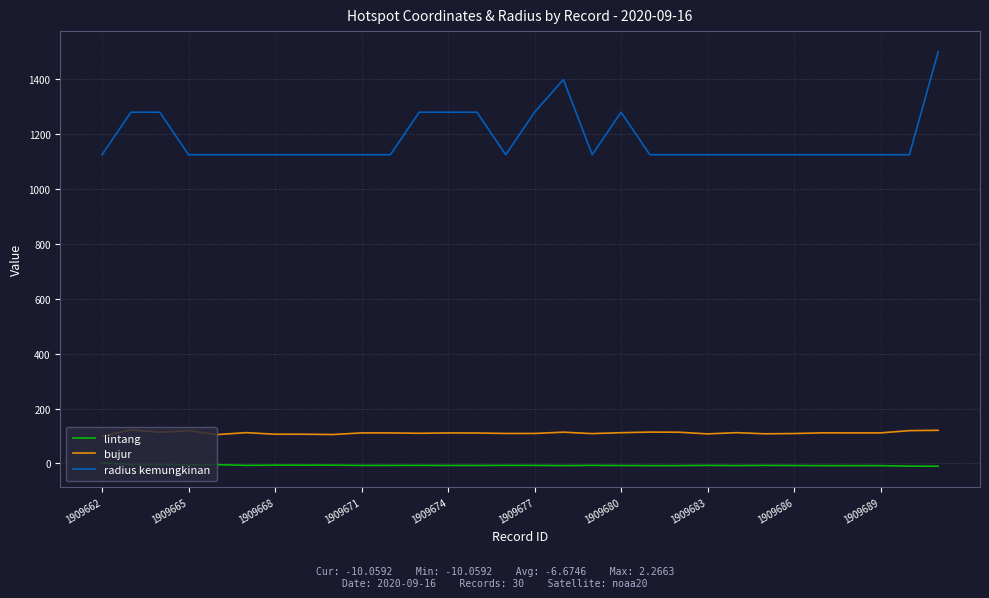

At how many categories does at least one series exceed 1315?

2